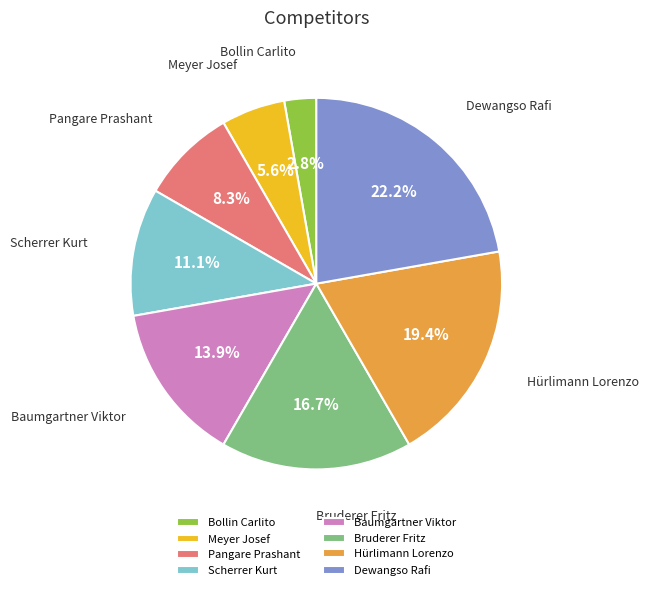

To the nearest percent, what is the average slice percentage?

12%